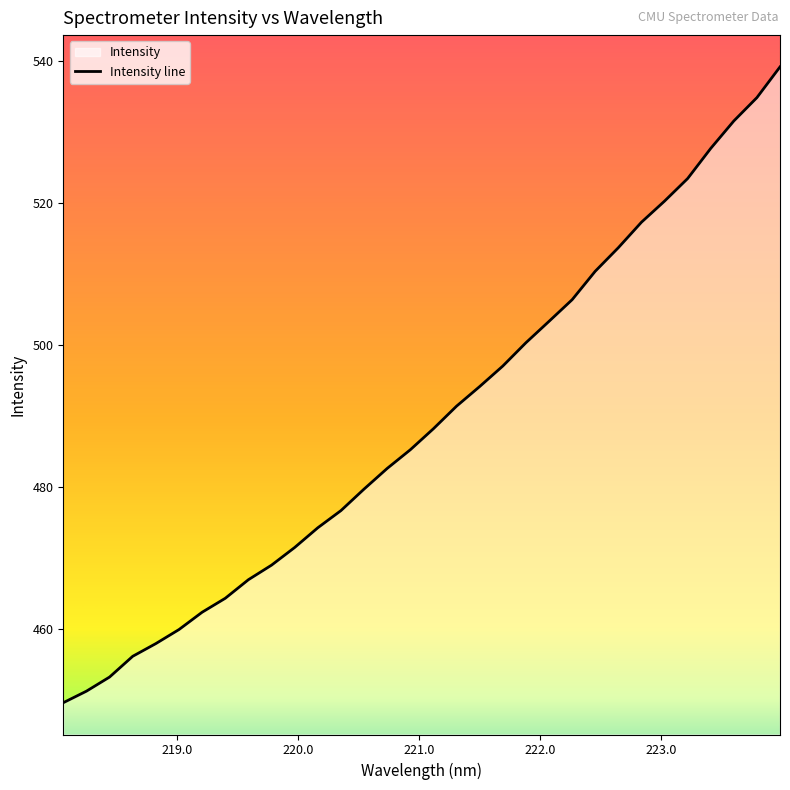

How many distinct data groups are displayed?

1